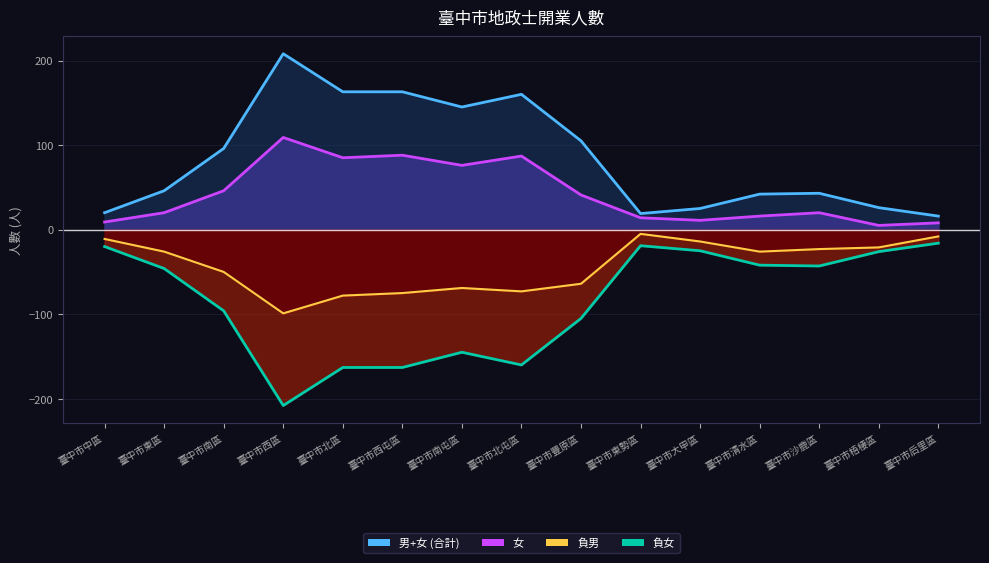

What is the spread (max minus min) of values at 臺中市南屯區?

290